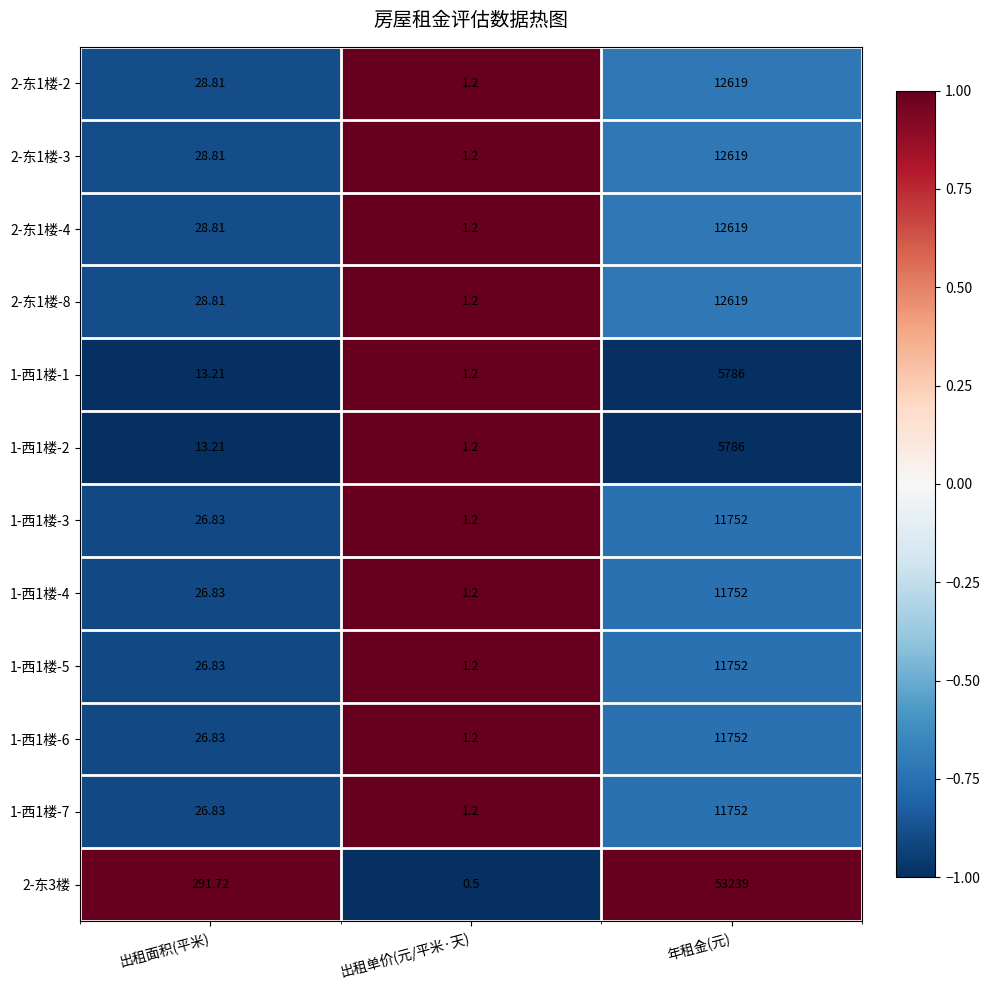

At which label is 1-西1楼-5 closest to 5876?

出租面积(平米)